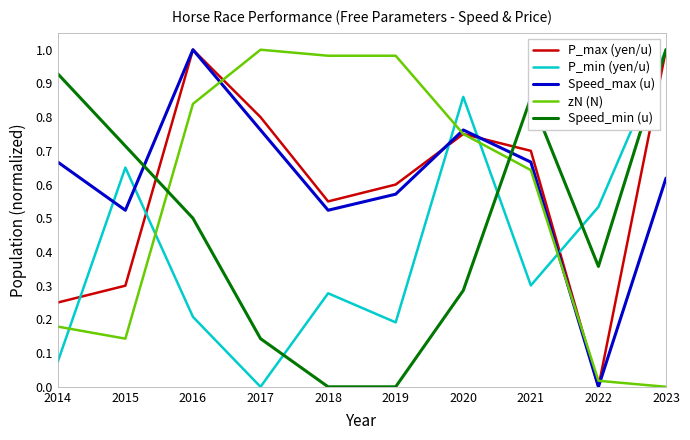

Is the value of Speed_max (u) at 2018 greater than the value of Speed_min (u) at 2020?

Yes